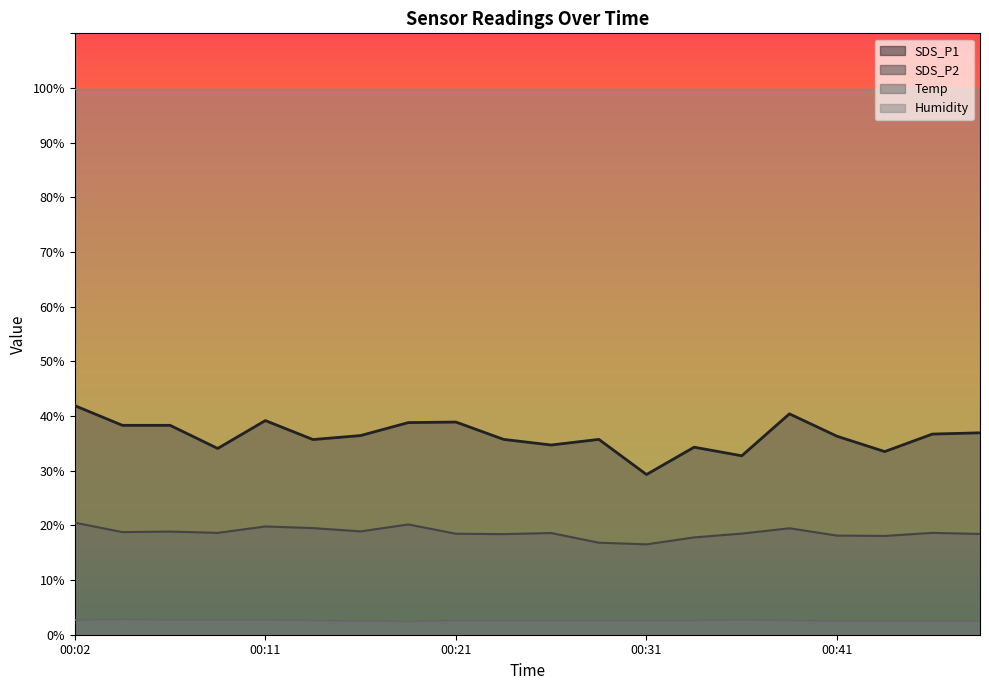

True or false: SDS_P1 and Temp cross at least once.

False